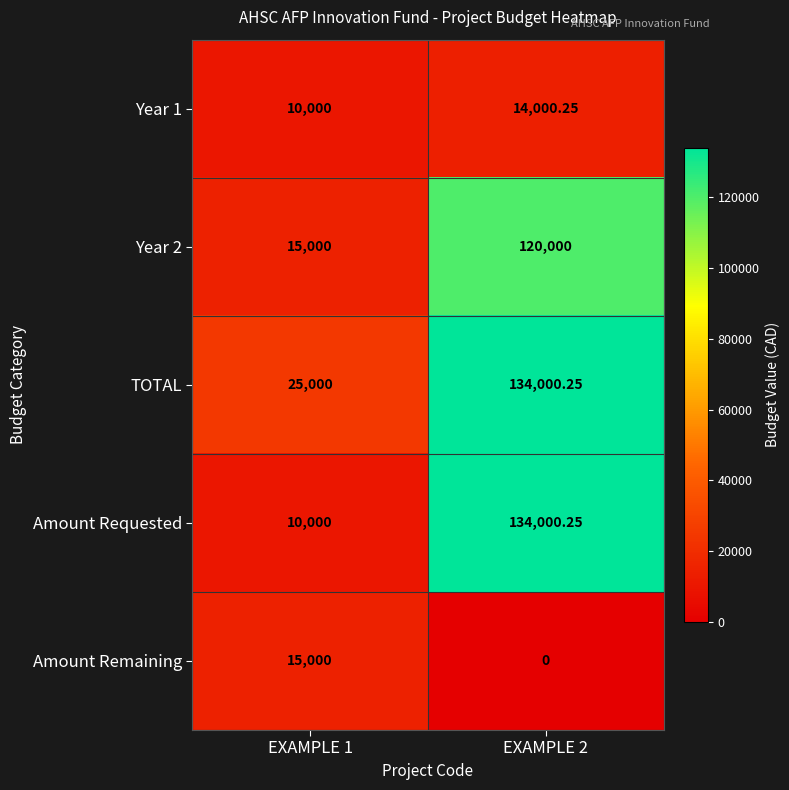

Is the value of Amount Remaining at EXAMPLE 2 greater than the value of TOTAL at EXAMPLE 1?

No